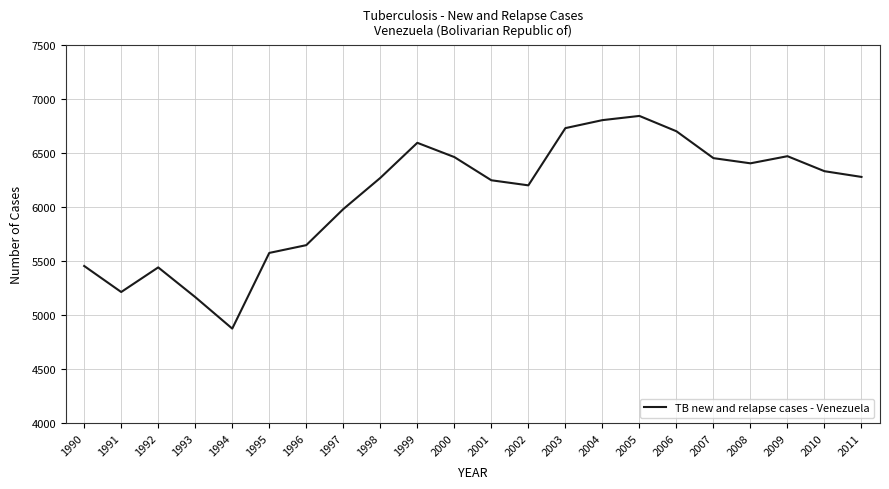

What is the minimum value shown in the chart?

4877